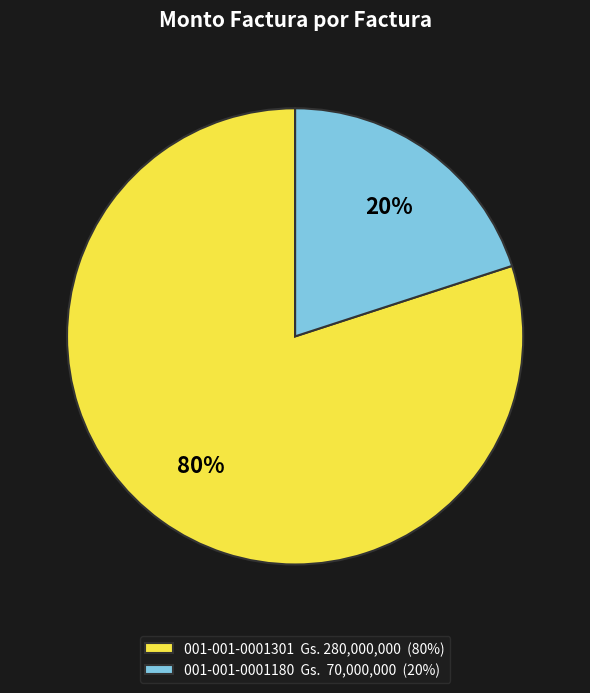

What percentage is the 001-001-0001301 slice, to the nearest percent?

80%